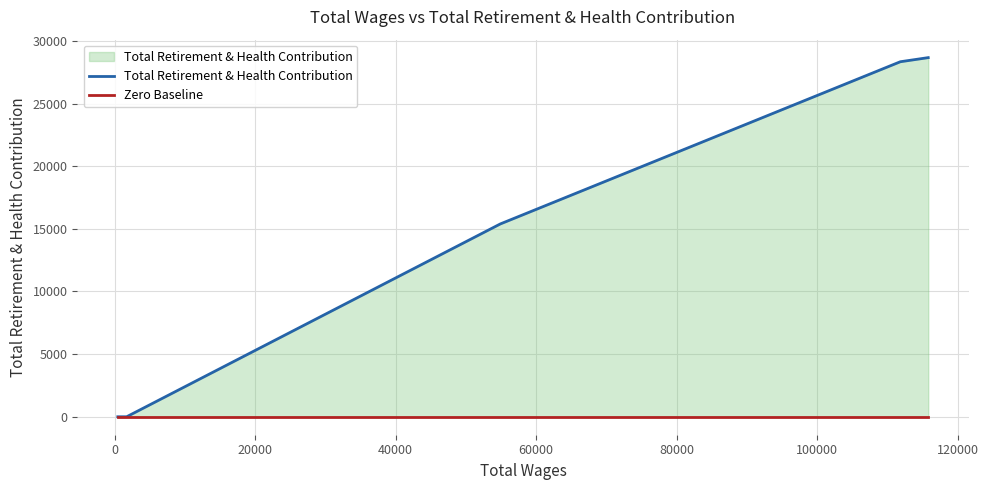

True or false: Total Retirement & Health Contribution and Zero Baseline cross at least once.

False